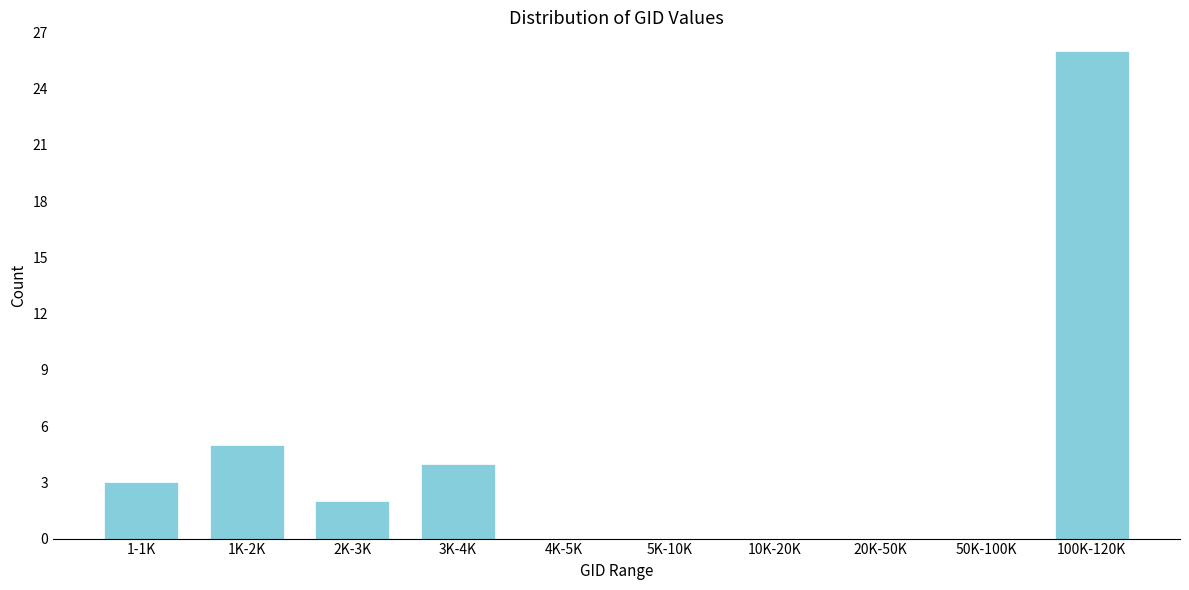

Reading right to left, transcribe all the data shown in this chart.

100K-120K=26	50K-100K=0	20K-50K=0	10K-20K=0	5K-10K=0	4K-5K=0	3K-4K=4	2K-3K=2	1K-2K=5	1-1K=3